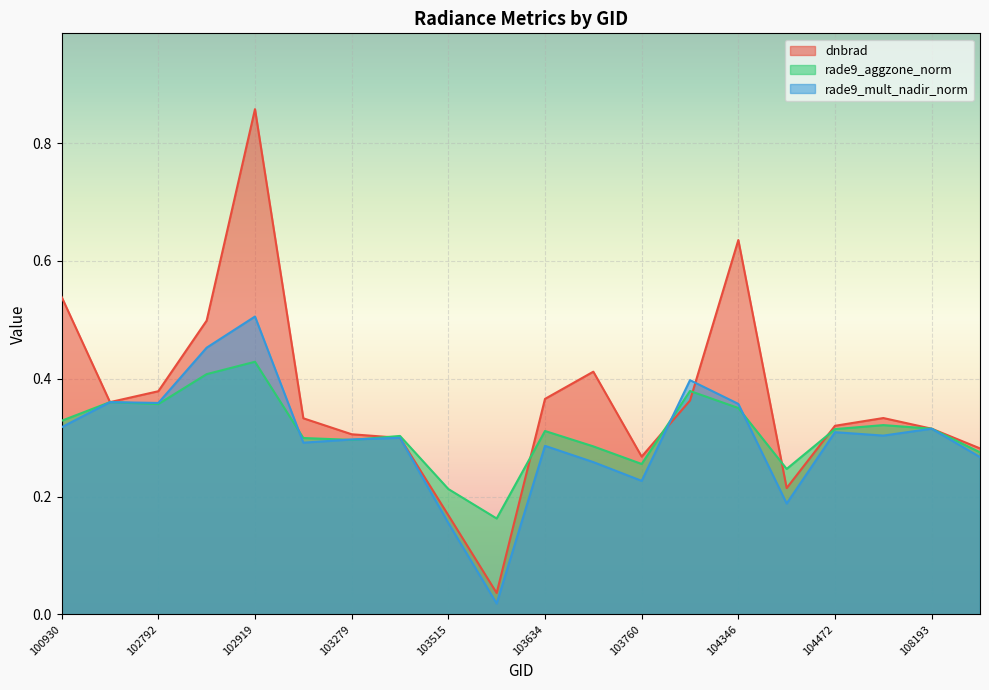

How many lines are shown in the chart?

3